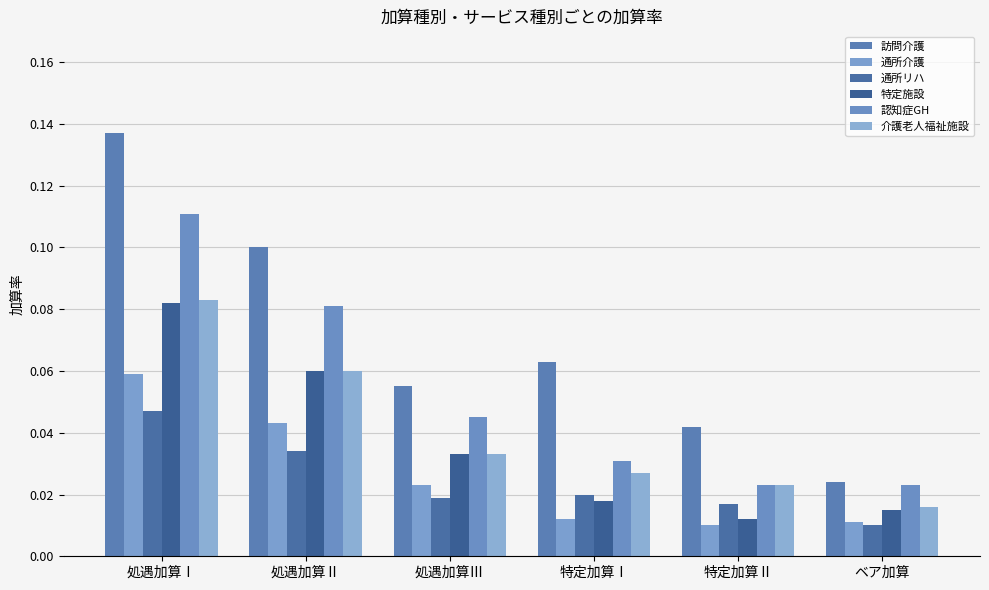

Reading right to left, extract all data points from this chart.

訪問介護: ベア加算=0.0	特定加算Ⅱ=0.0	特定加算Ⅰ=0.1	処遇加算Ⅲ=0.1	処遇加算Ⅱ=0.1	処遇加算Ⅰ=0.1
通所介護: ベア加算=0.0	特定加算Ⅱ=0.0	特定加算Ⅰ=0.0	処遇加算Ⅲ=0.0	処遇加算Ⅱ=0.0	処遇加算Ⅰ=0.1
通所リハ: ベア加算=0.0	特定加算Ⅱ=0.0	特定加算Ⅰ=0.0	処遇加算Ⅲ=0.0	処遇加算Ⅱ=0.0	処遇加算Ⅰ=0.0
特定施設: ベア加算=0.0	特定加算Ⅱ=0.0	特定加算Ⅰ=0.0	処遇加算Ⅲ=0.0	処遇加算Ⅱ=0.1	処遇加算Ⅰ=0.1
認知症GH: ベア加算=0.0	特定加算Ⅱ=0.0	特定加算Ⅰ=0.0	処遇加算Ⅲ=0.0	処遇加算Ⅱ=0.1	処遇加算Ⅰ=0.1
介護老人福祉施設: ベア加算=0.0	特定加算Ⅱ=0.0	特定加算Ⅰ=0.0	処遇加算Ⅲ=0.0	処遇加算Ⅱ=0.1	処遇加算Ⅰ=0.1